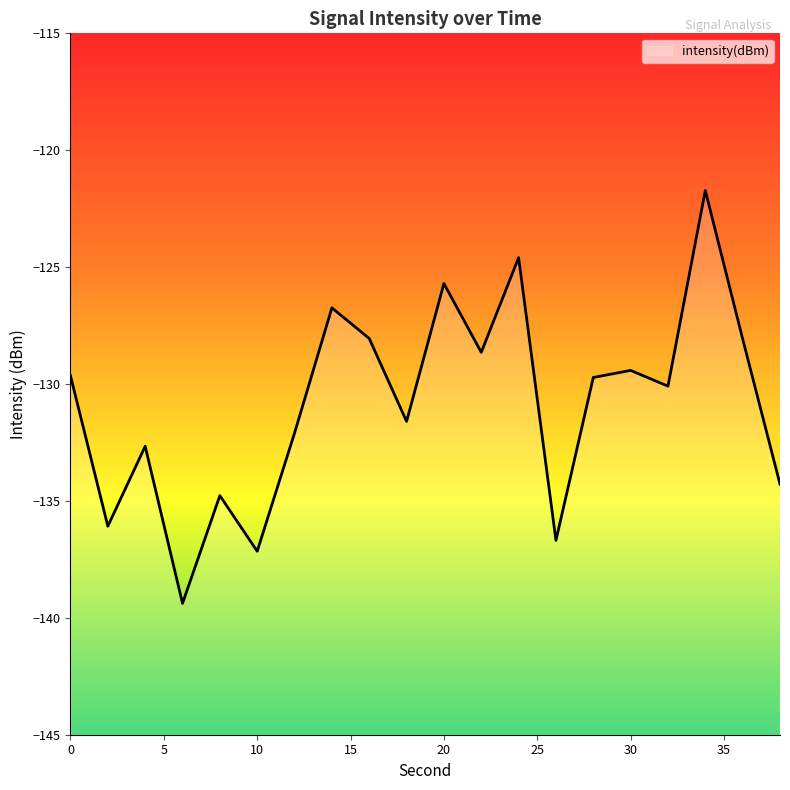

Reading left to right, transcribe all the data shown in this chart.

0=-129.6	2=-136.1	4=-132.7	6=-139.4	8=-134.8	10=-137.2	12=-132.1	14=-126.7	16=-128.1	18=-131.6	20=-125.7	22=-128.6	24=-124.6	26=-136.7	28=-129.7	30=-129.4	32=-130.1	34=-121.7	36=-128.1	38=-134.3